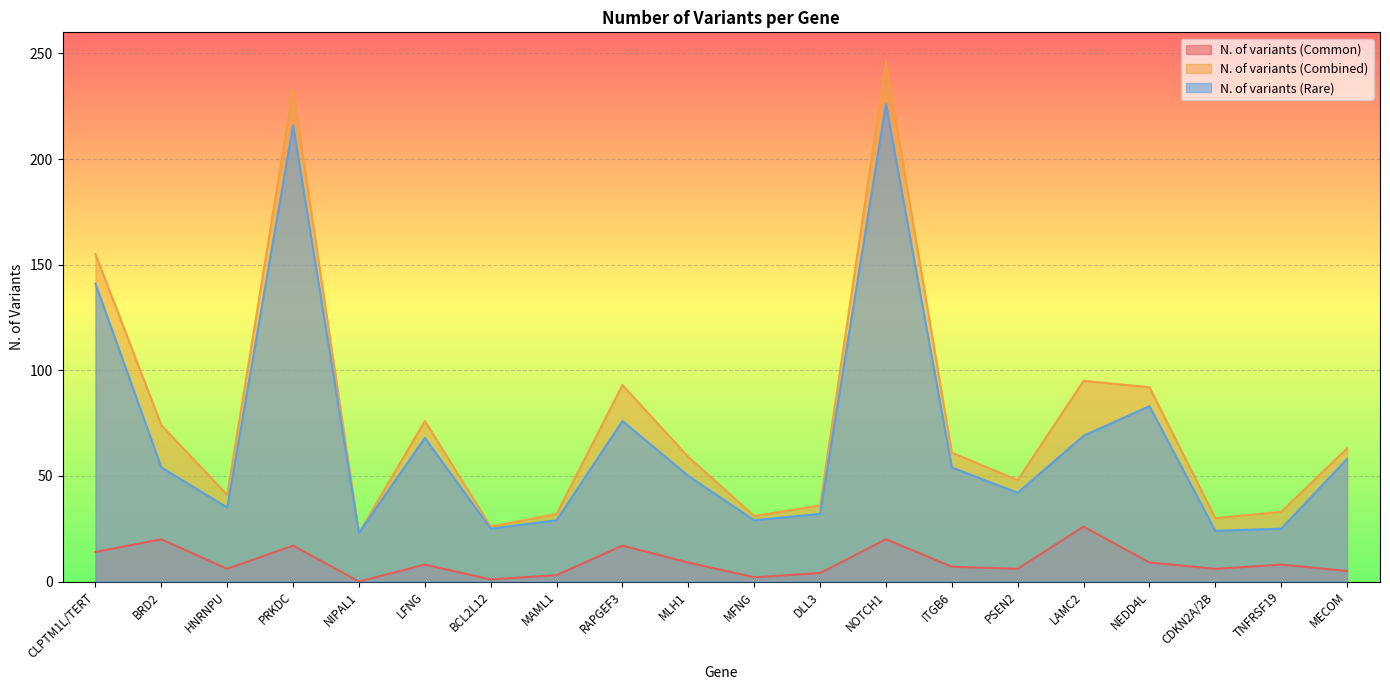

Which category has the lowest value across all series?

NIPAL1